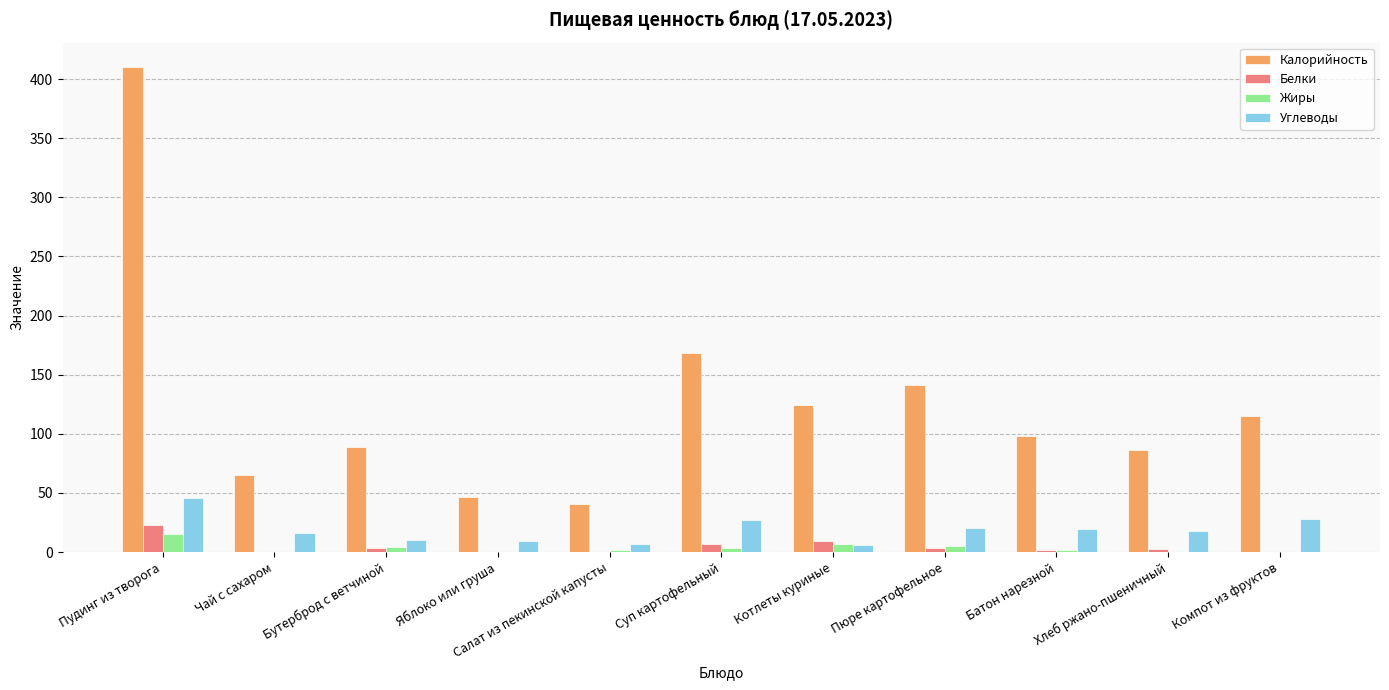

What is the total value across all series at Бутерброд с ветчиной?

106.2